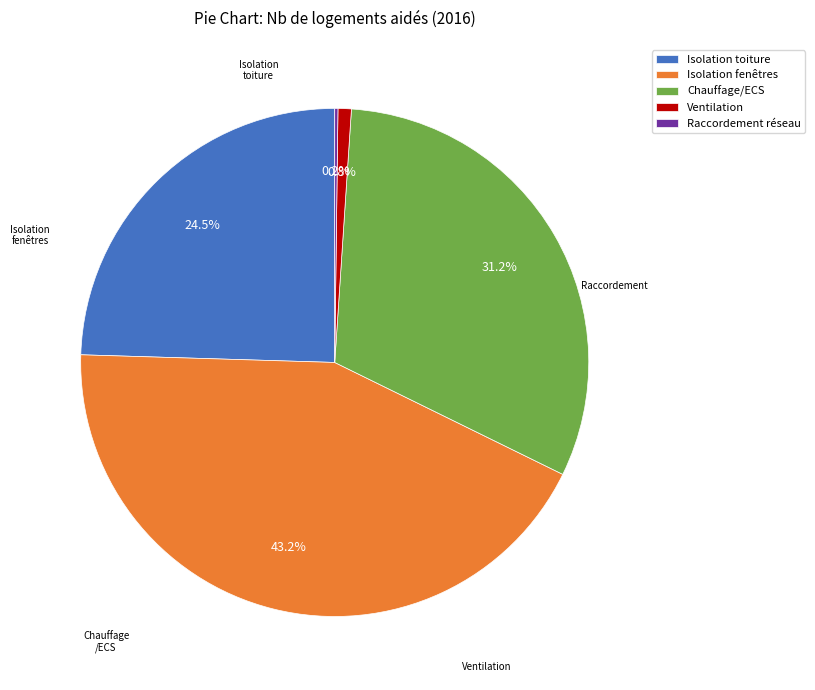

What is the largest slice in the pie chart?

Isolation fenêtres